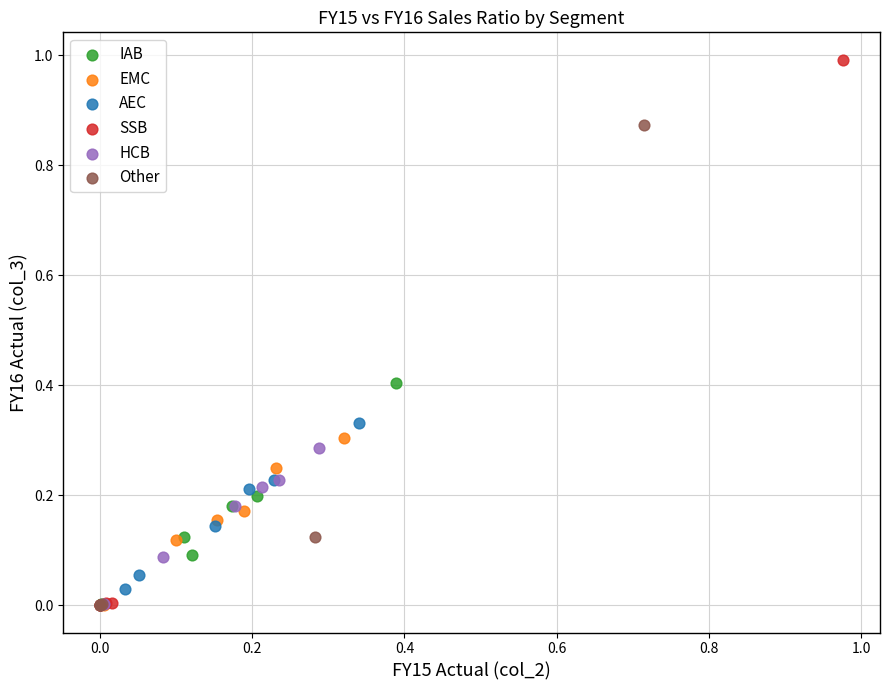

Which series has the largest Y range (max minus min)?

SSB